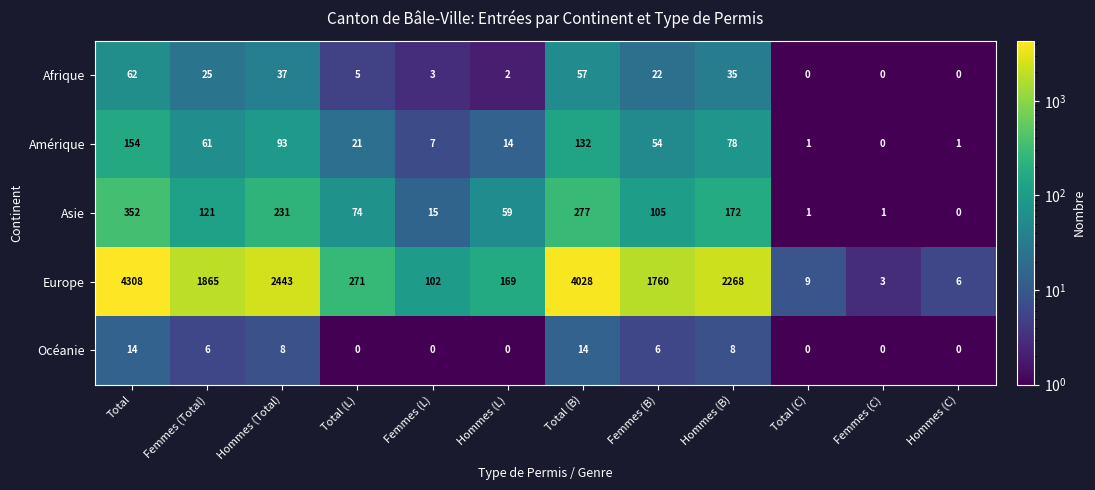

Rank the series at Total from highest to lowest value.

Europe, Asie, Amérique, Afrique, Océanie